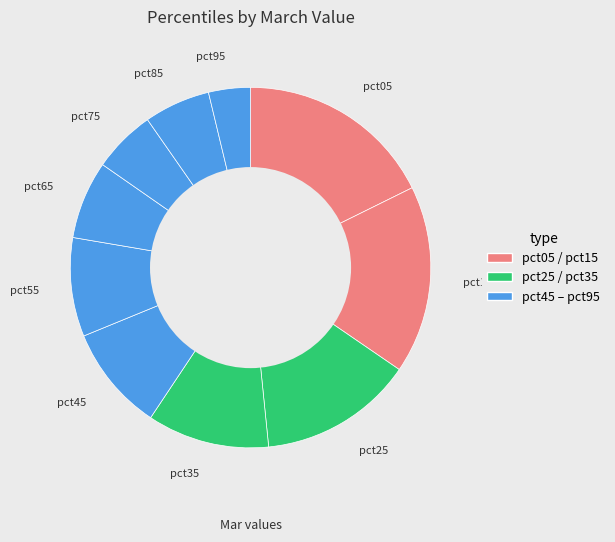

What is the smallest slice in the pie chart?

pct95